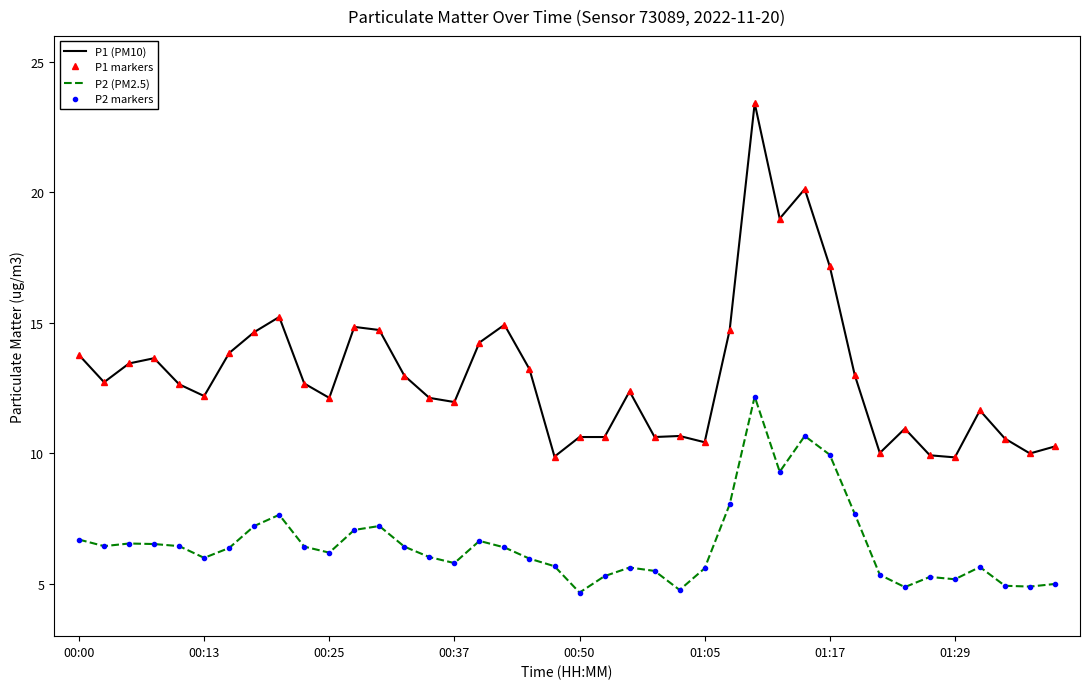

What is the value of the P2 (PM2.5) point at the 30th from the left?

10.7